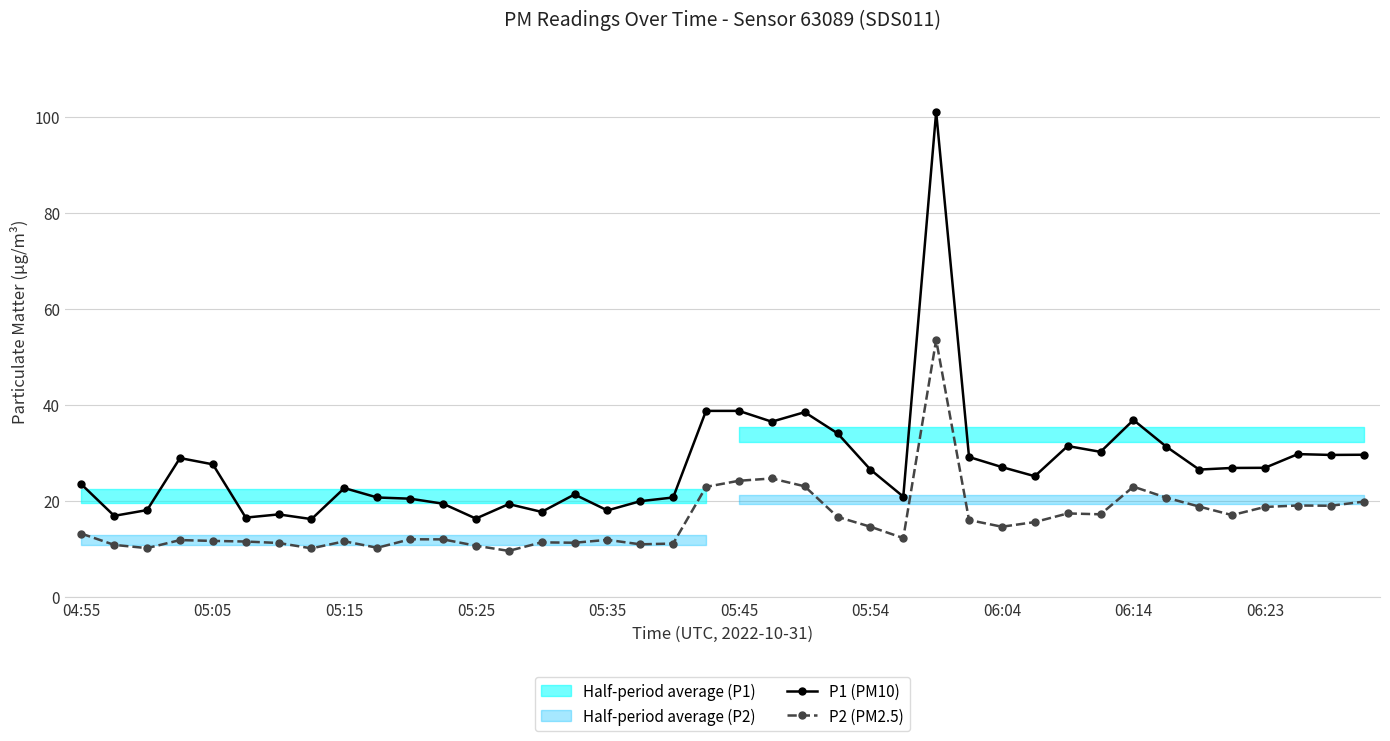

Is it true that P1 (PM10) equals 26.6 at 05:54?

True